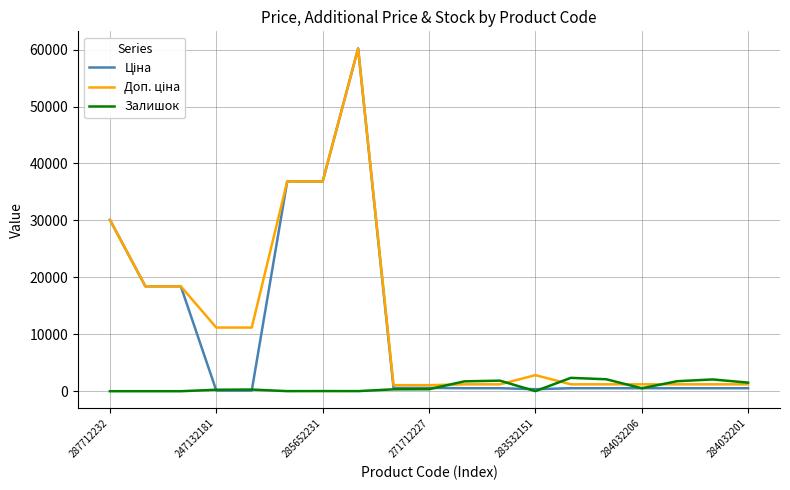

What is the highest value of the Залишок series?

2346.0